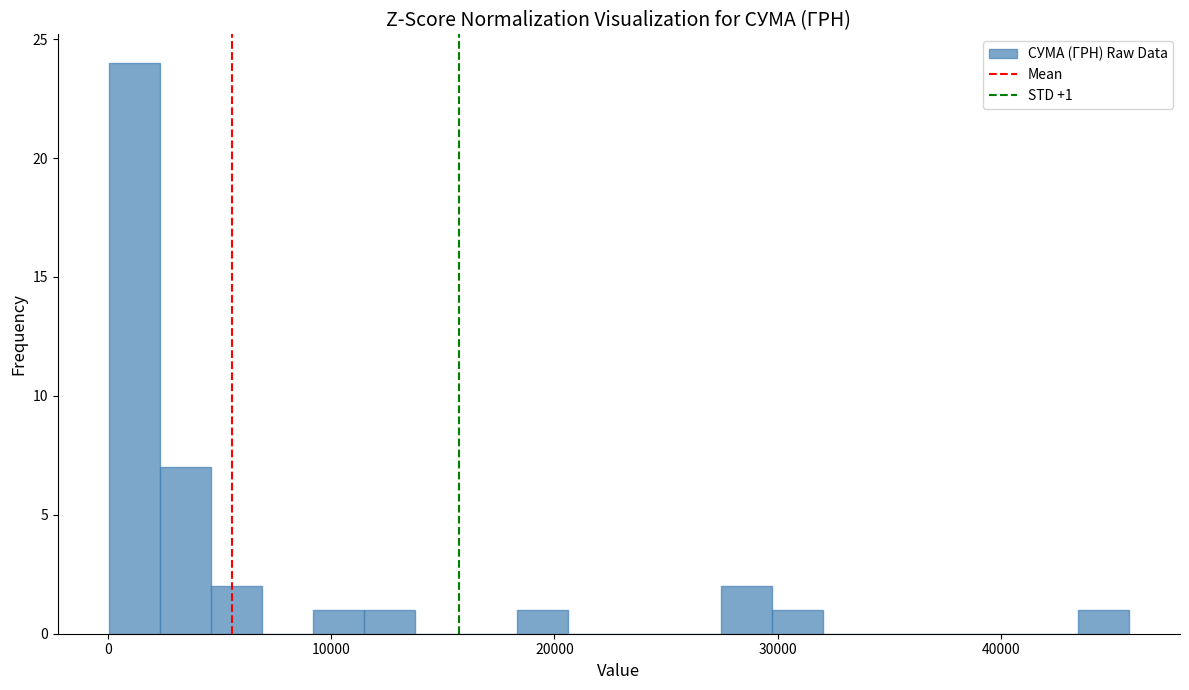

Around what value on the x-axis is the tallest bar? Give the approximate position of its centre, as read against the axis.

1000